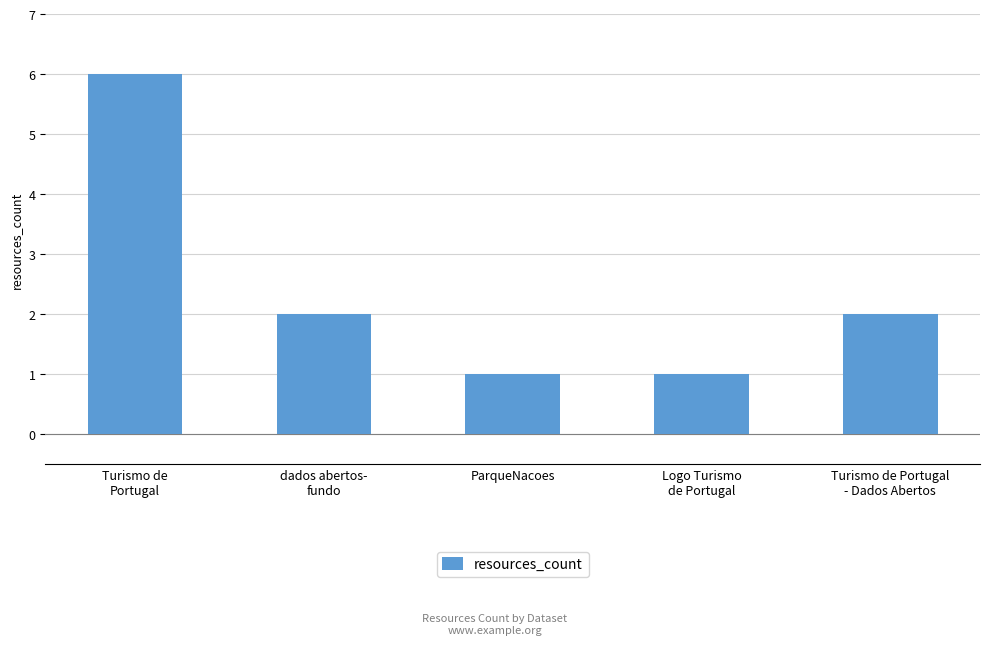

Which has a higher value, Logo Turismo
de Portugal or Turismo de
Portugal?

Turismo de
Portugal